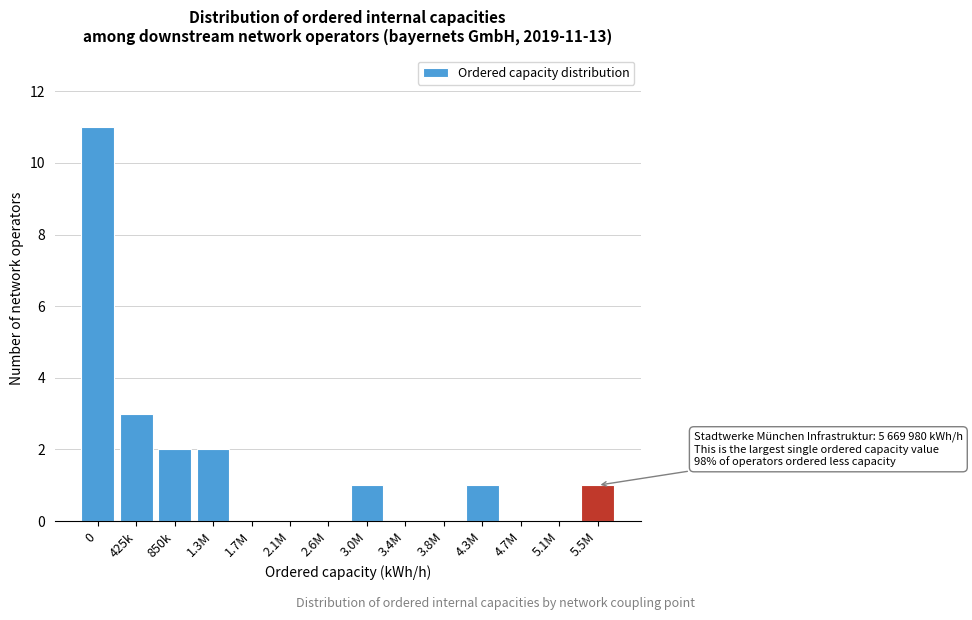

Reading right to left, what are all the values shown in this chart?

5.5M=1	5.1M=0	4.7M=0	4.3M=1	3.8M=0	3.4M=0	3.0M=1	2.6M=0	2.1M=0	1.7M=0	1.3M=2	850k=2	425k=3	0=11